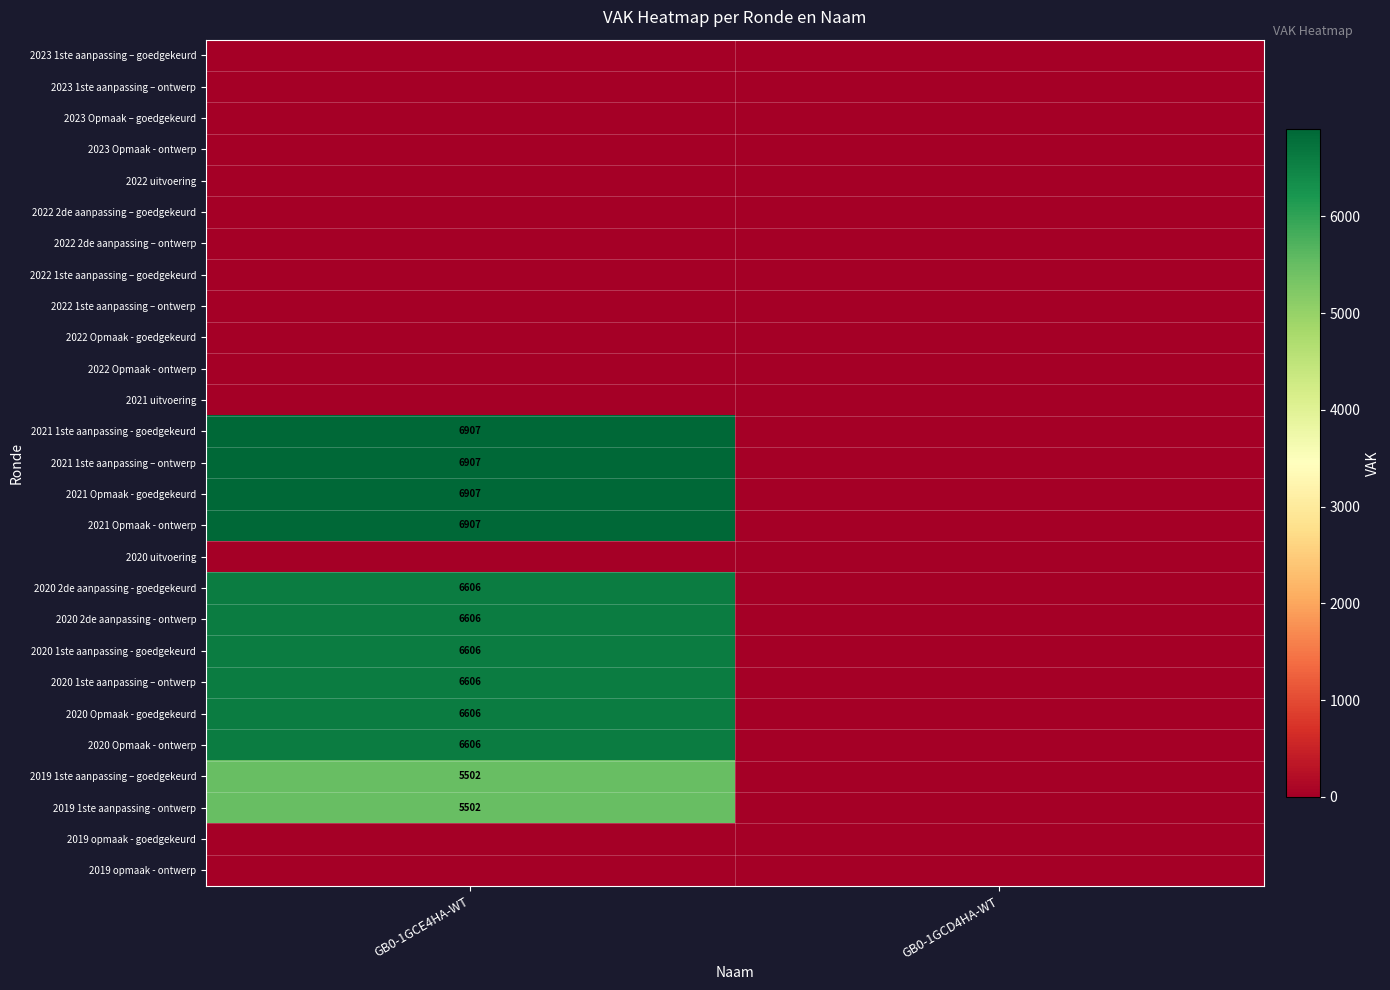

The value of 2020 1ste aanpassing – ontwerp at GB0-1GCE4HA-WT is 9688. True or false?

False